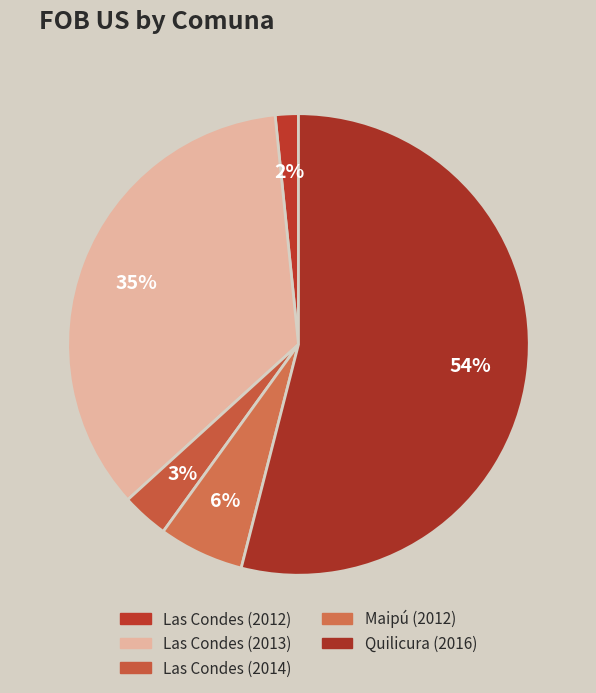

The Maipú (2012) slice represents 17% of the pie. True or false?

False